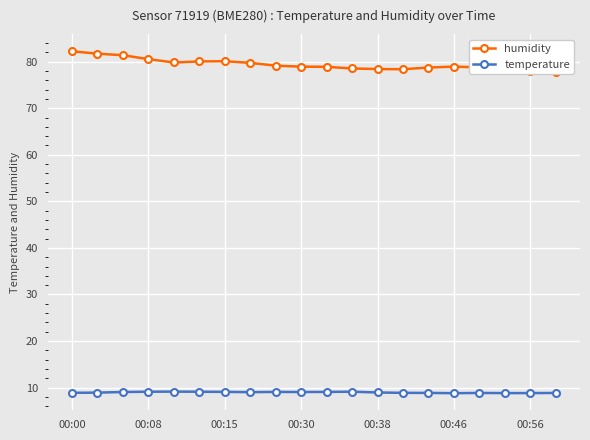

What is the minimum value for temperature?

8.8